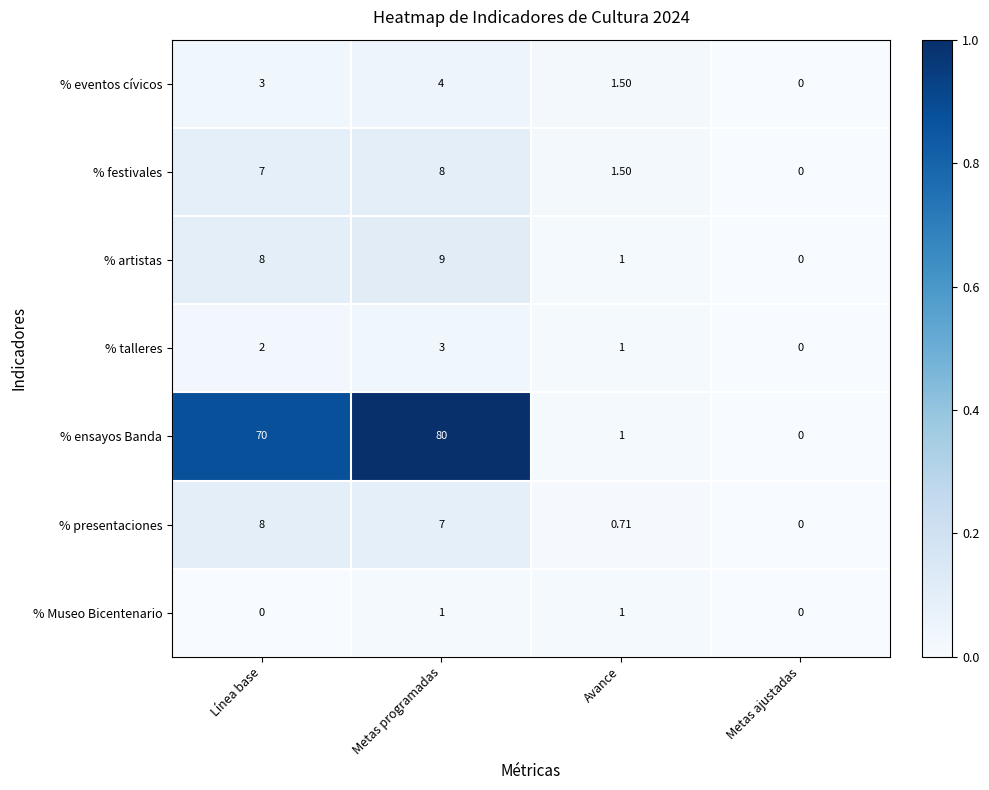

Which series has the largest total across all categories?

% ensayos Banda